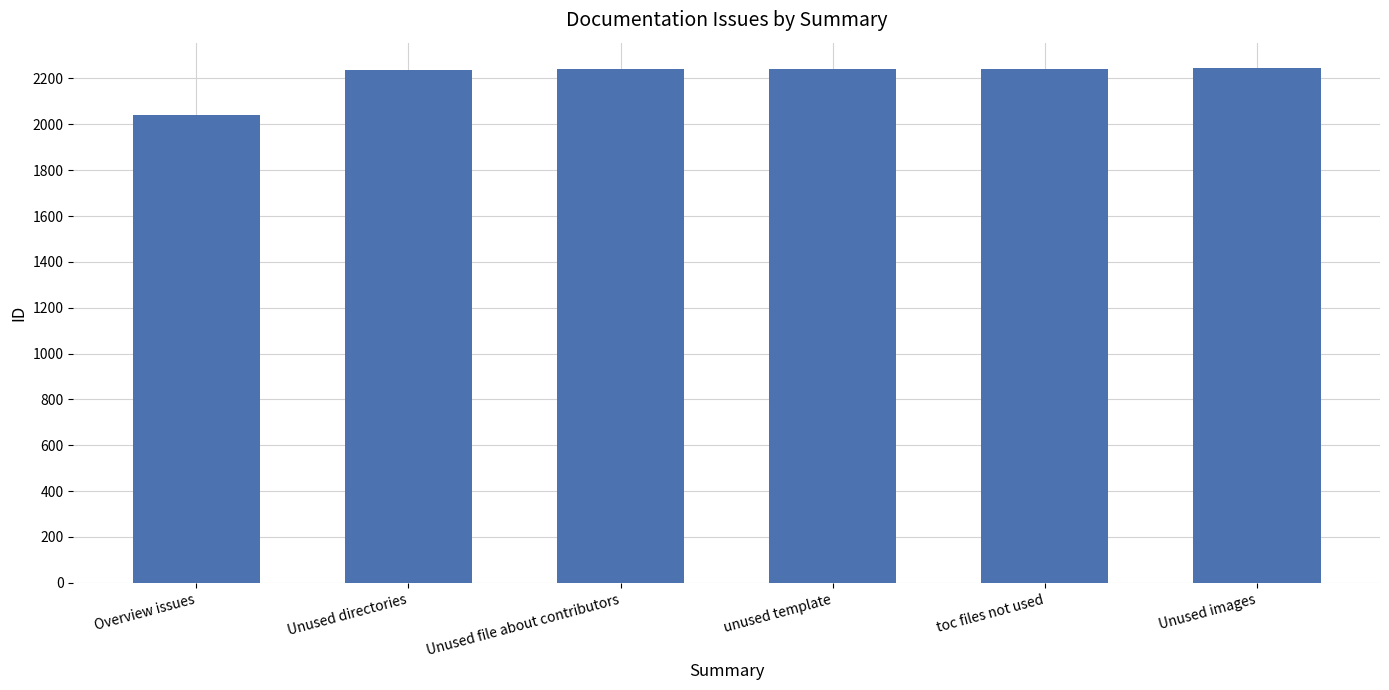

What is the value of the 2nd bar from the left?

2239